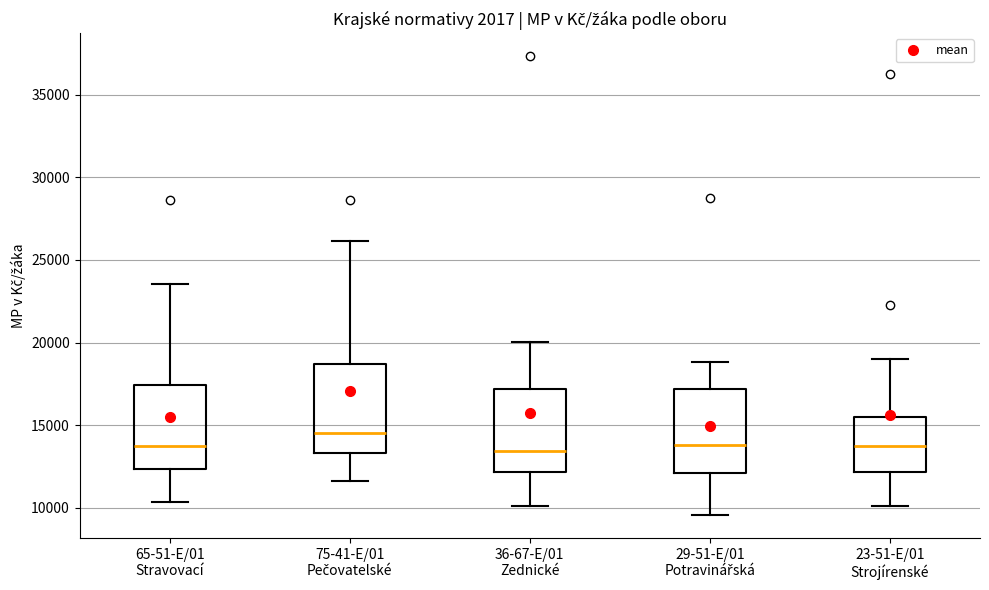

Reading left to right, read every box against the y-axis: the position of its median line, the range the box covers, and the ends of its whiskers. The values are not printed on the chart, so give them approximately, as read against the axis.

65-51-E/01 Stravovací: median 13500, box 12500 to 17500, whiskers 10500 to 23500
75-41-E/01 Pečovatelské: median 14500, box 13500 to 18500, whiskers 11500 to 26000
36-67-E/01 Zednické: median 13500, box 12000 to 17000, whiskers 10000 to 20000
29-51-E/01 Potravinářská: median 14000, box 12000 to 17000, whiskers 9500 to 19000
23-51-E/01 Strojírenské: median 13500, box 12000 to 15500, whiskers 10000 to 19000